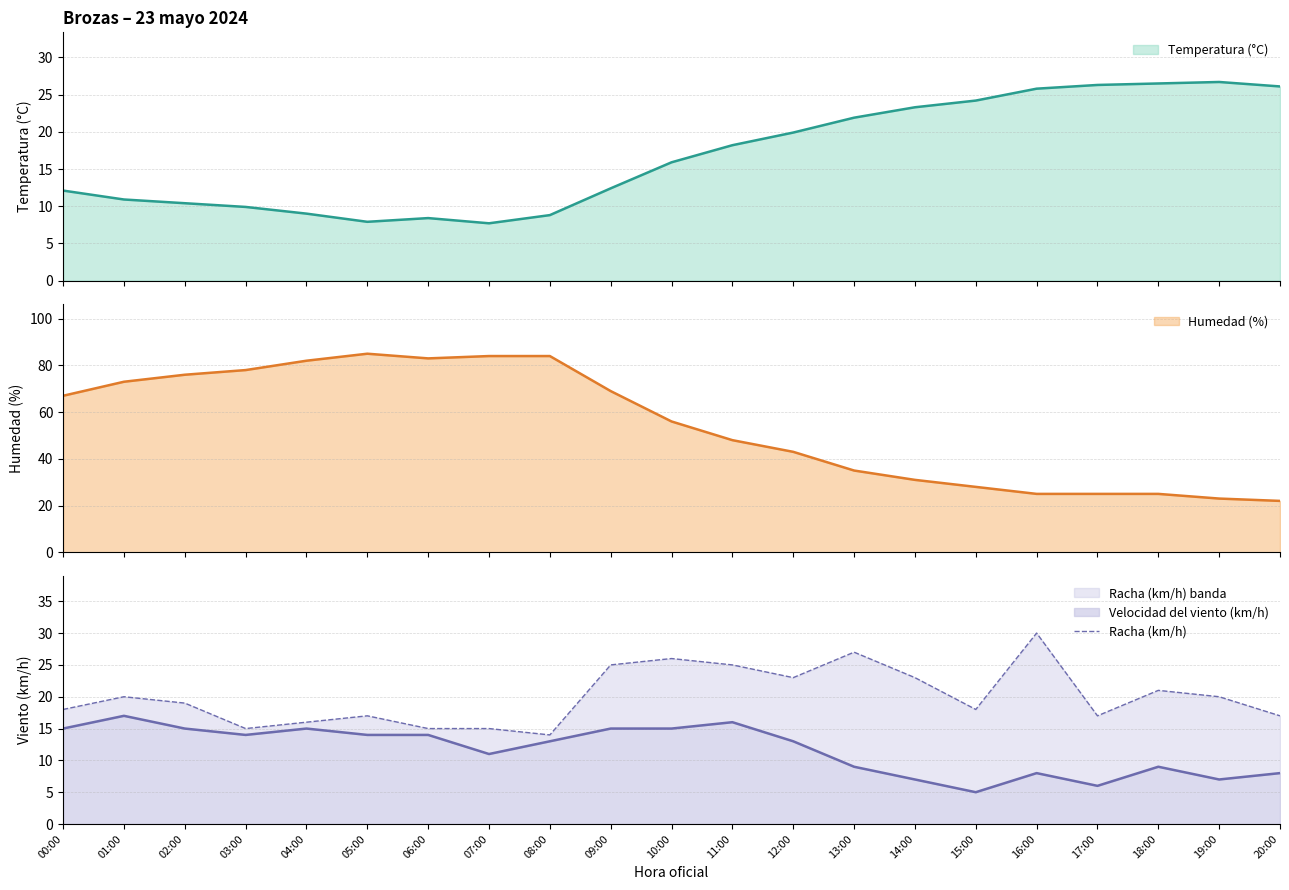

List the labels in order of value, largest first.

16:00, 13:00, 10:00, 09:00, 11:00, 12:00, 14:00, 18:00, 01:00, 19:00, 02:00, 00:00, 15:00, 05:00, 17:00, 20:00, 04:00, 03:00, 06:00, 07:00, 08:00